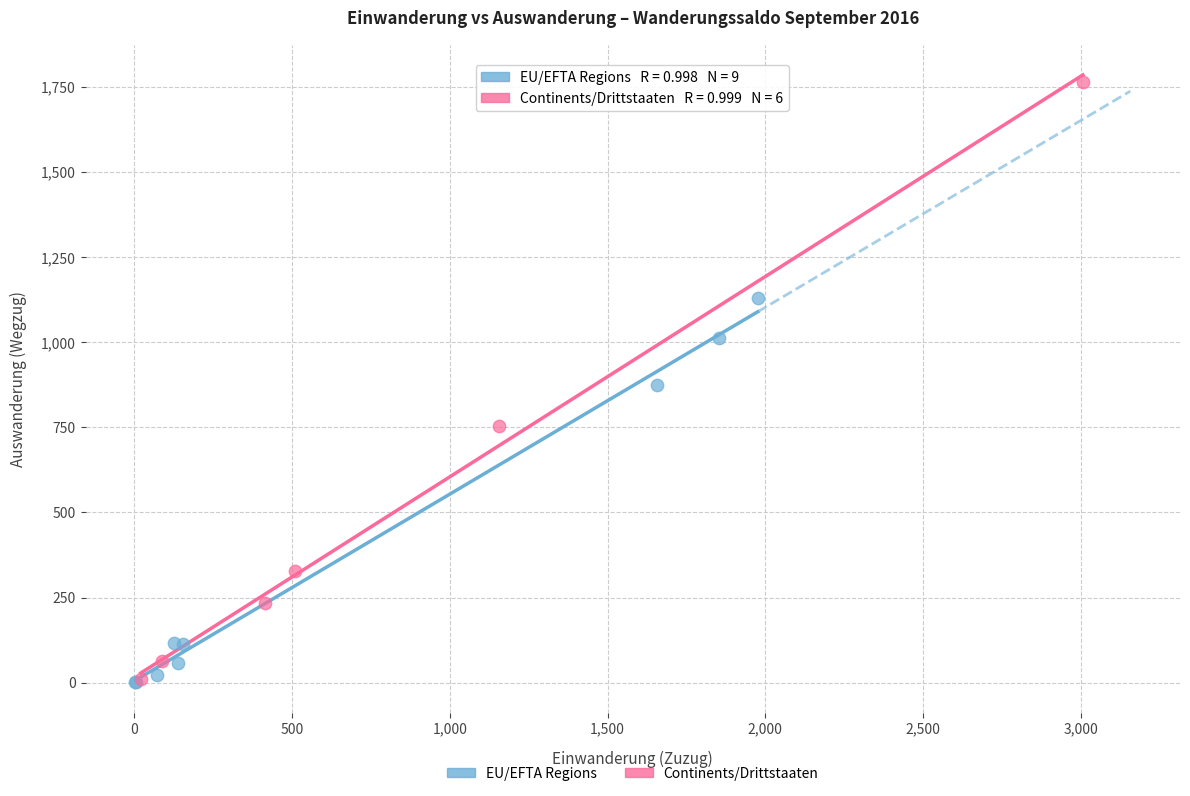

Which series reaches the maximum Y coordinate?

Continents/Drittstaaten